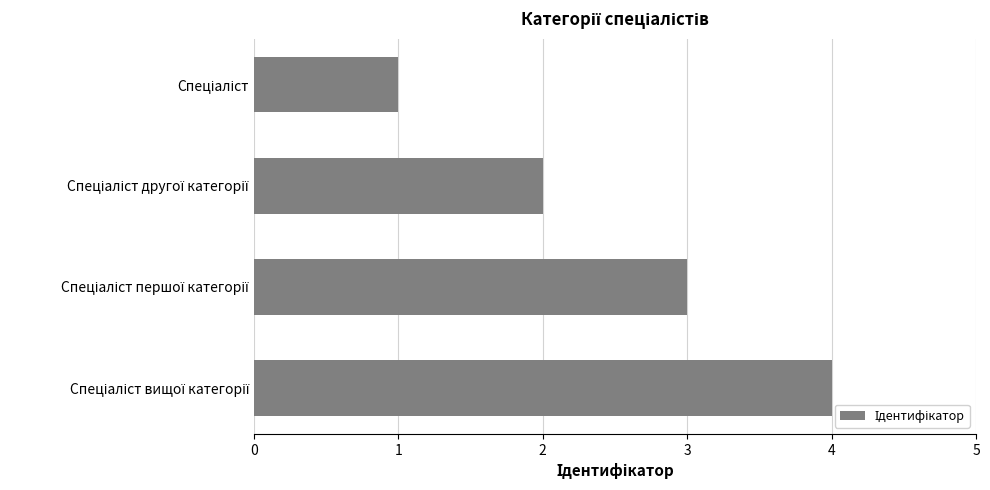

What is the maximum value shown in the chart?

4